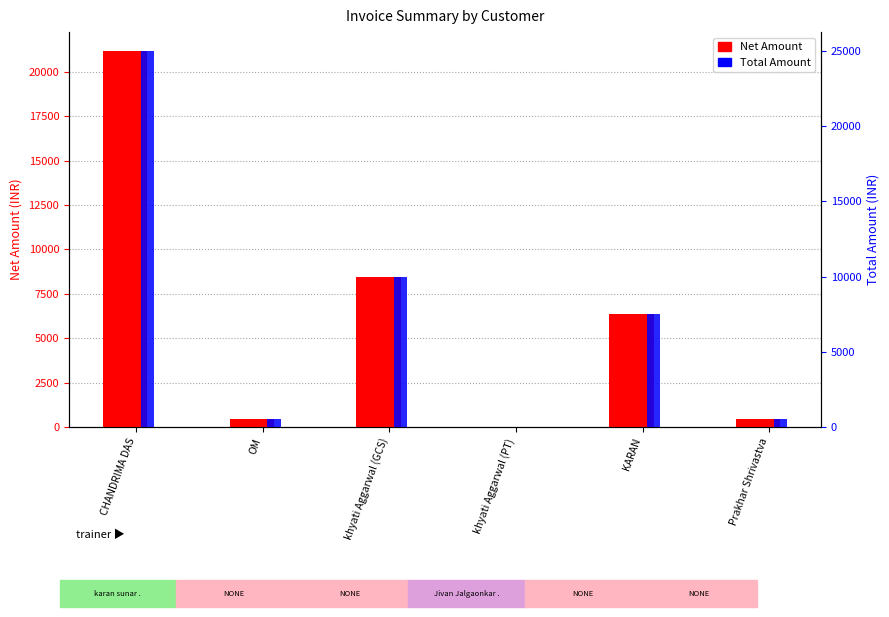

How many distinct data groups are displayed?

2